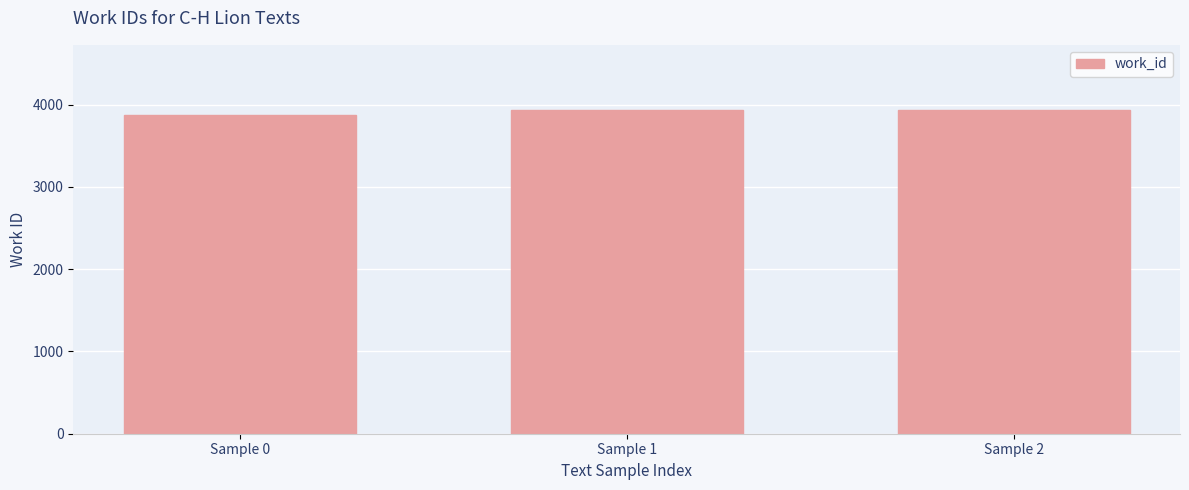

Read the value at Sample 2.

3938